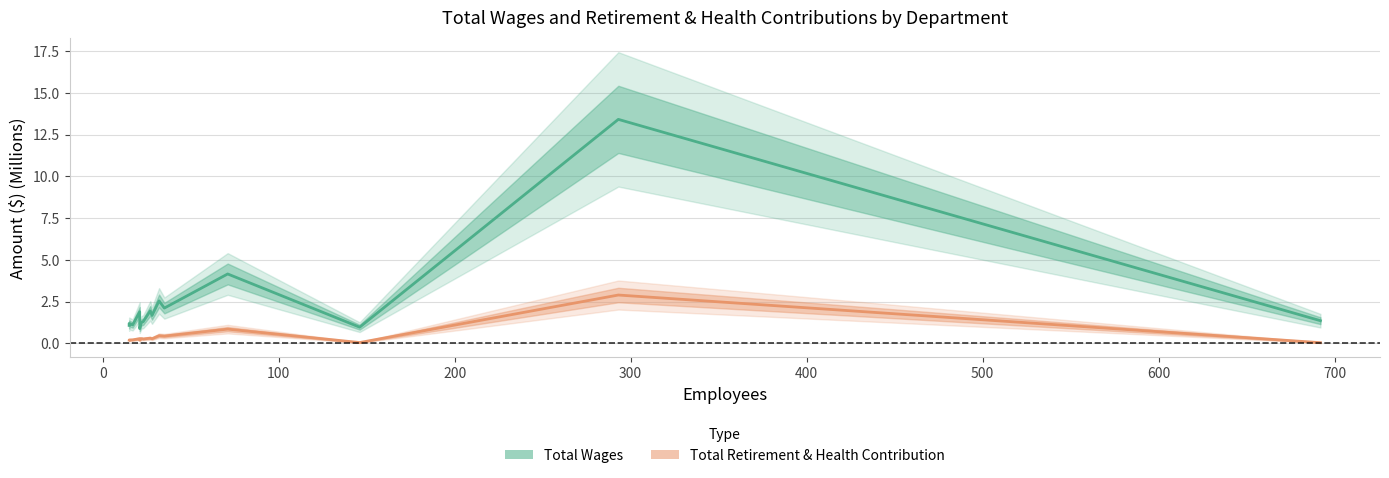

True or false: Total Wages has a value of 2.2 at 500.

False